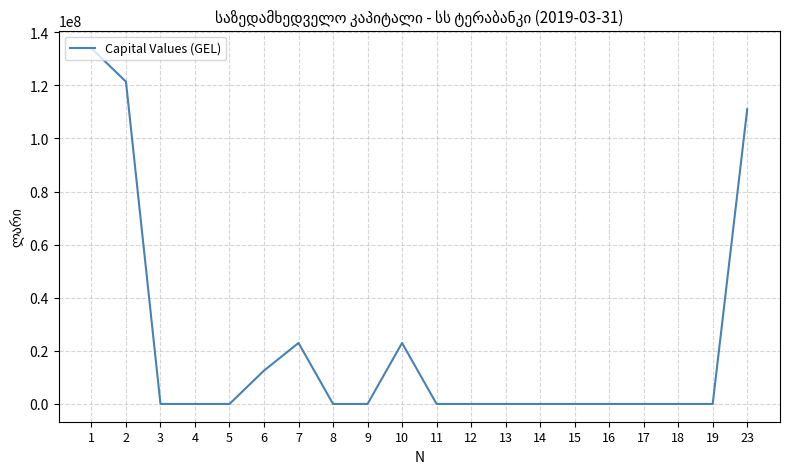

What is the difference between the maximum and minimum values?

133936783.8